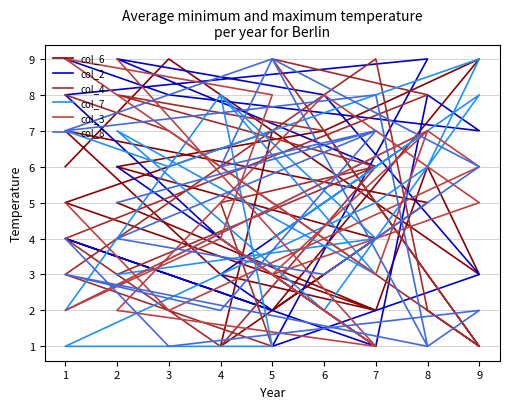

Reading right to left, transcribe all the data shown in this chart.

col_6: 6	9	3	6	2	5	7	1	4	6	7	9	2	5	7	3	2	5
col_2: 9	8	7	8	1	4	2	3	6	9	8	3	1	9	8	4	1	6
col_4: 8	7	1	2	9	3	1	5	6	8	7	1	9	8	4	1	6	3
col_7: 7	6	9	6	5	1	1	8	3	7	2	8	4	7	2	8	4	3
col_3: 5	2	6	7	3	9	8	4	1	2	8	5	3	7	2	4	1	9
col_8: 4	1	2	1	8	7	9	6	7	4	3	6	9	1	3	2	7	5